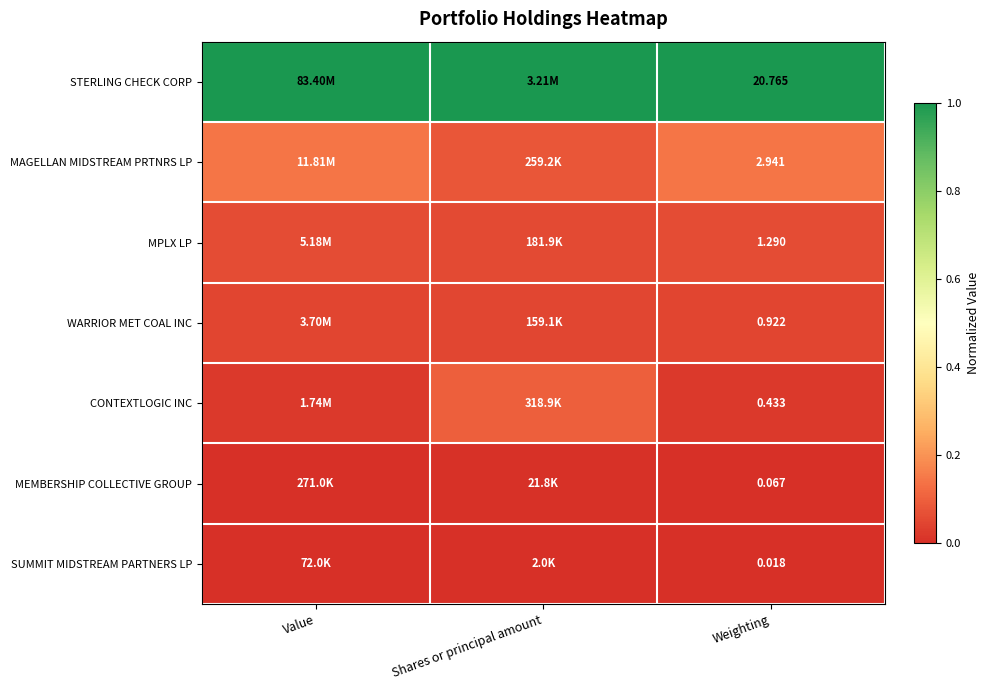

What is the spread (max minus min) of values at Value?

1.0